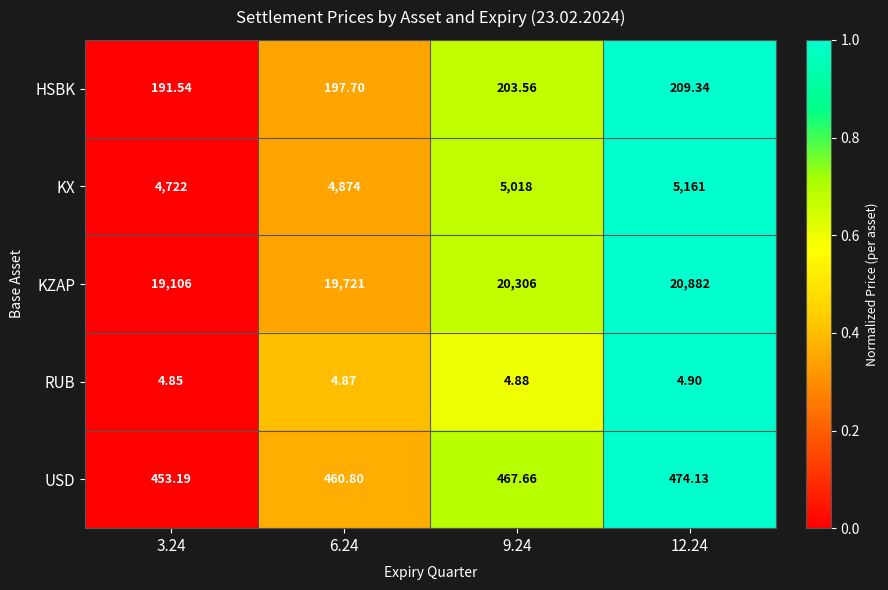

How many categories are shown in the chart?

4